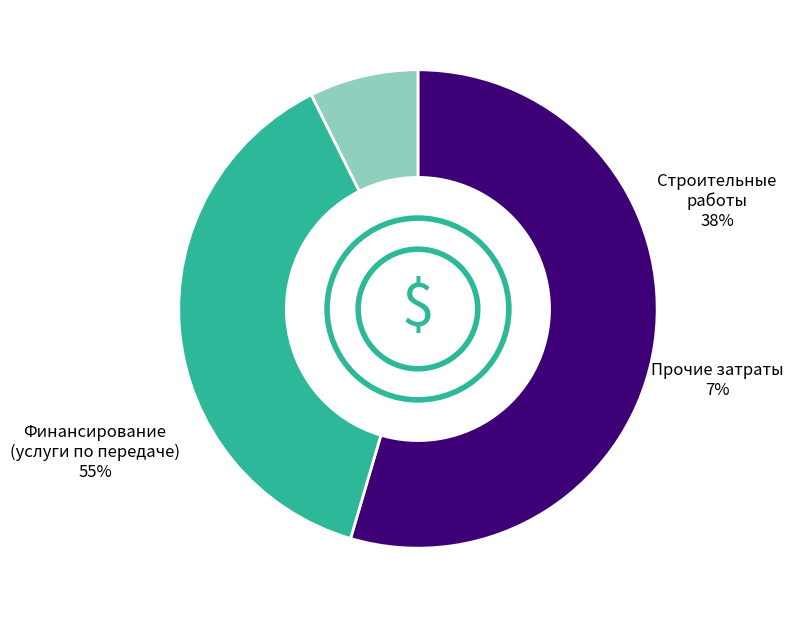

To the nearest percent, what is the average slice percentage?

33%